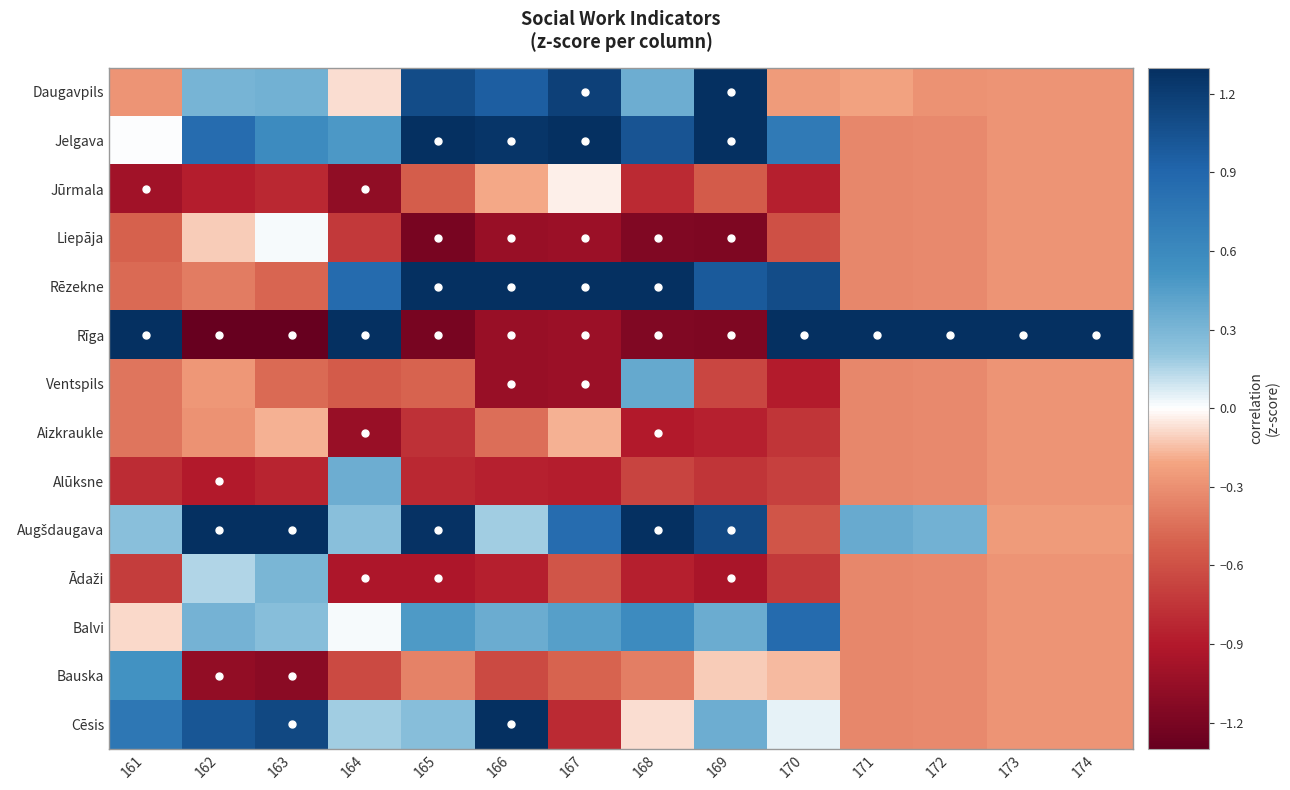

What is the maximum value shown in the chart?

3.6